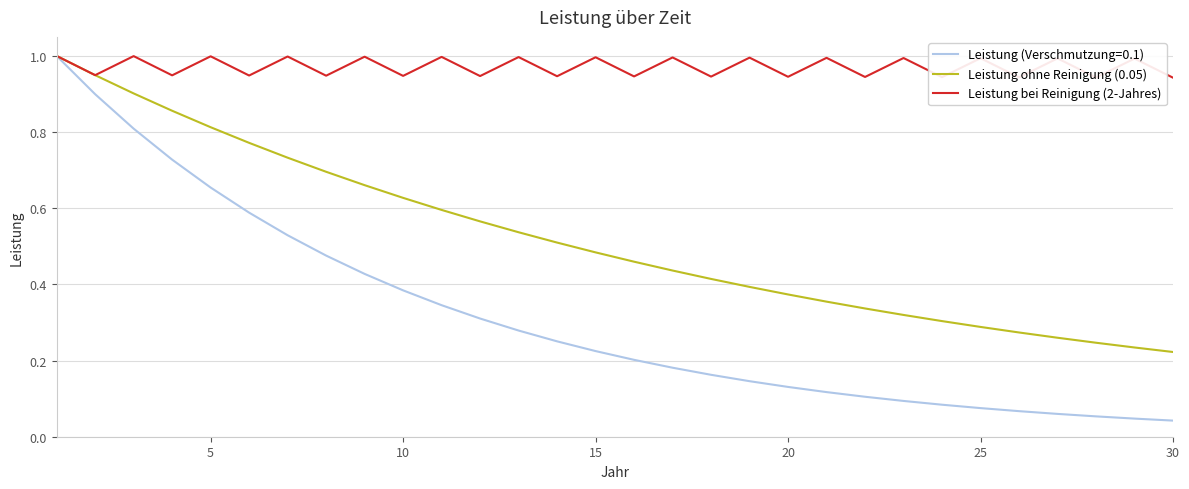

Does the chart display data point markers on the line(s)?

No